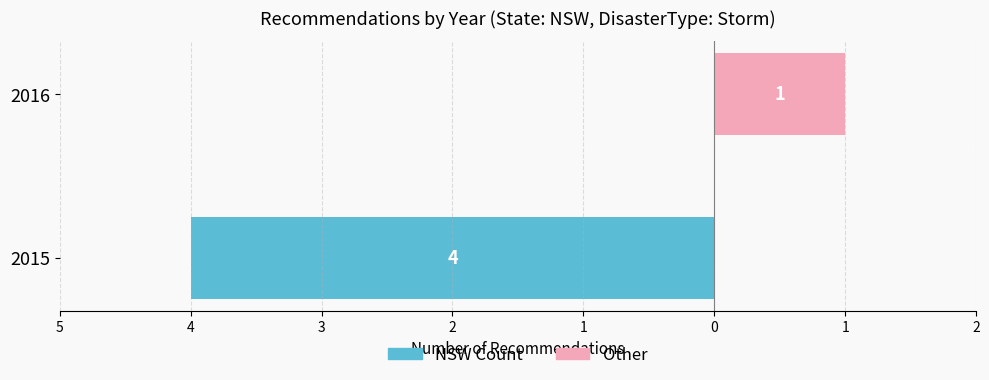

What are all the series names shown in the legend?

NSW Count, Other